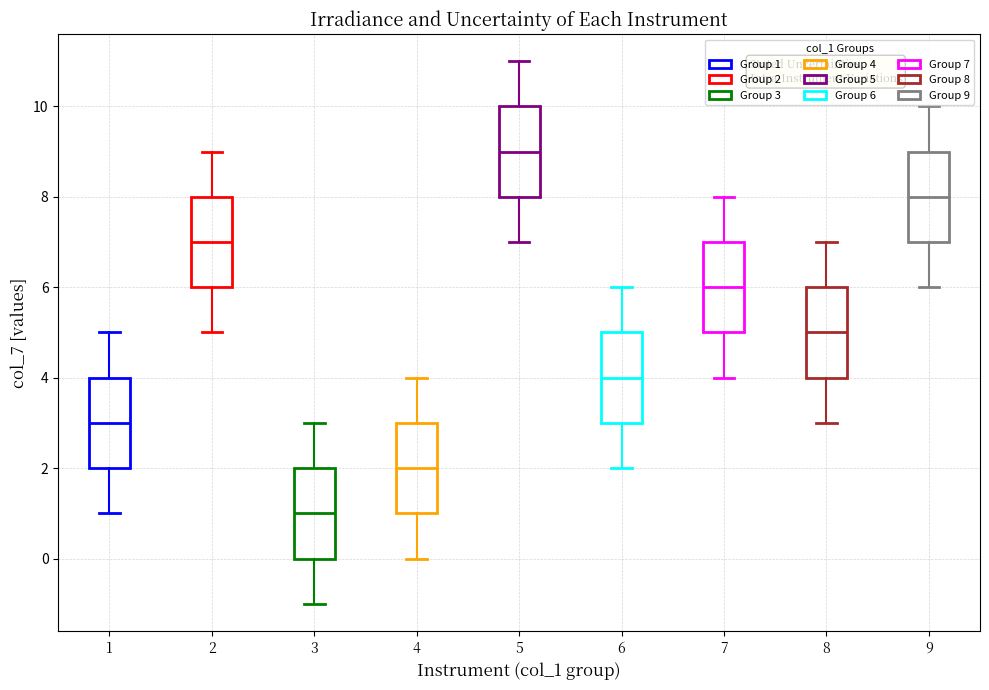

Reading left to right, transcribe this box plot: for each box, give where its median line is, the range the box spans, and where its two whiskers end, as read against the y-axis. The values are not printed on the chart, so give them approximately, as read against the axis.

1: median 3, box 2 to 4, whiskers 1 to 5
2: median 7, box 6 to 8, whiskers 5 to 9
3: median 1, box 0 to 2, whiskers -1 to 3
4: median 2, box 1 to 3, whiskers 0 to 4
5: median 9, box 8 to 10, whiskers 7 to 11
6: median 4, box 3 to 5, whiskers 2 to 6
7: median 6, box 5 to 7, whiskers 4 to 8
8: median 5, box 4 to 6, whiskers 3 to 7
9: median 8, box 7 to 9, whiskers 6 to 10